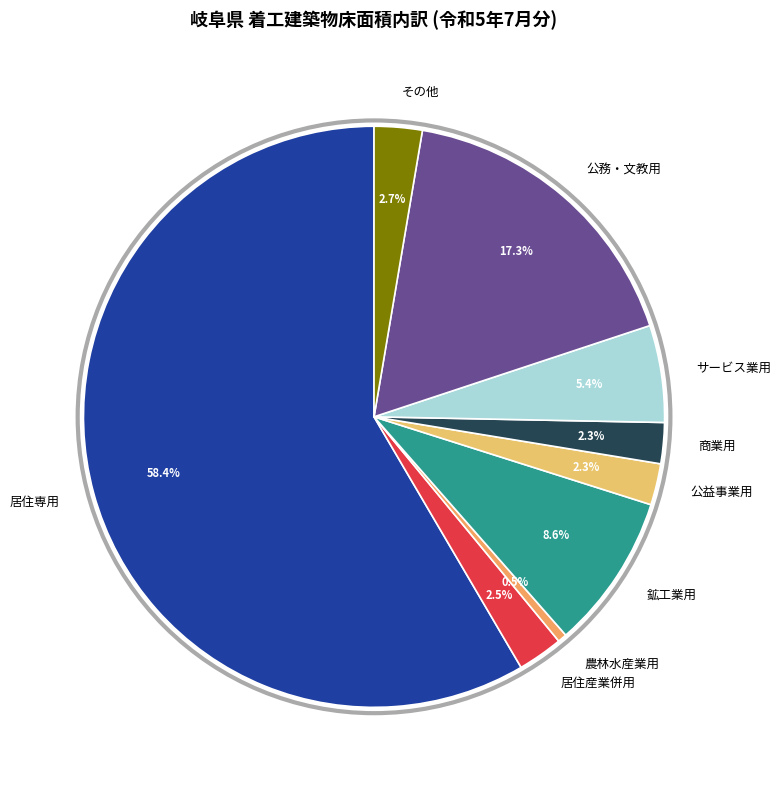

Between サービス業用 and 商業用, which is larger?

サービス業用